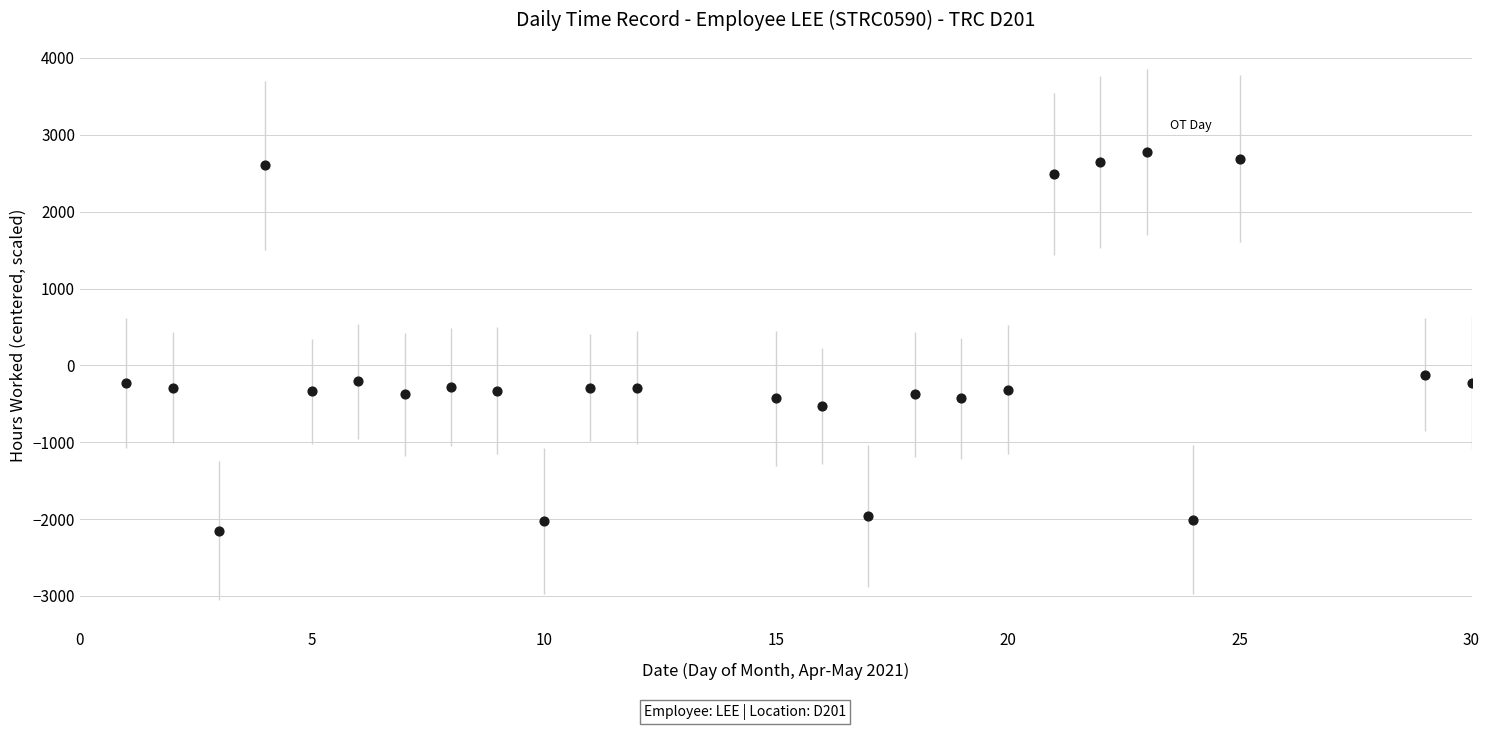

What is the range of Y values (max minus min)?

4920.0